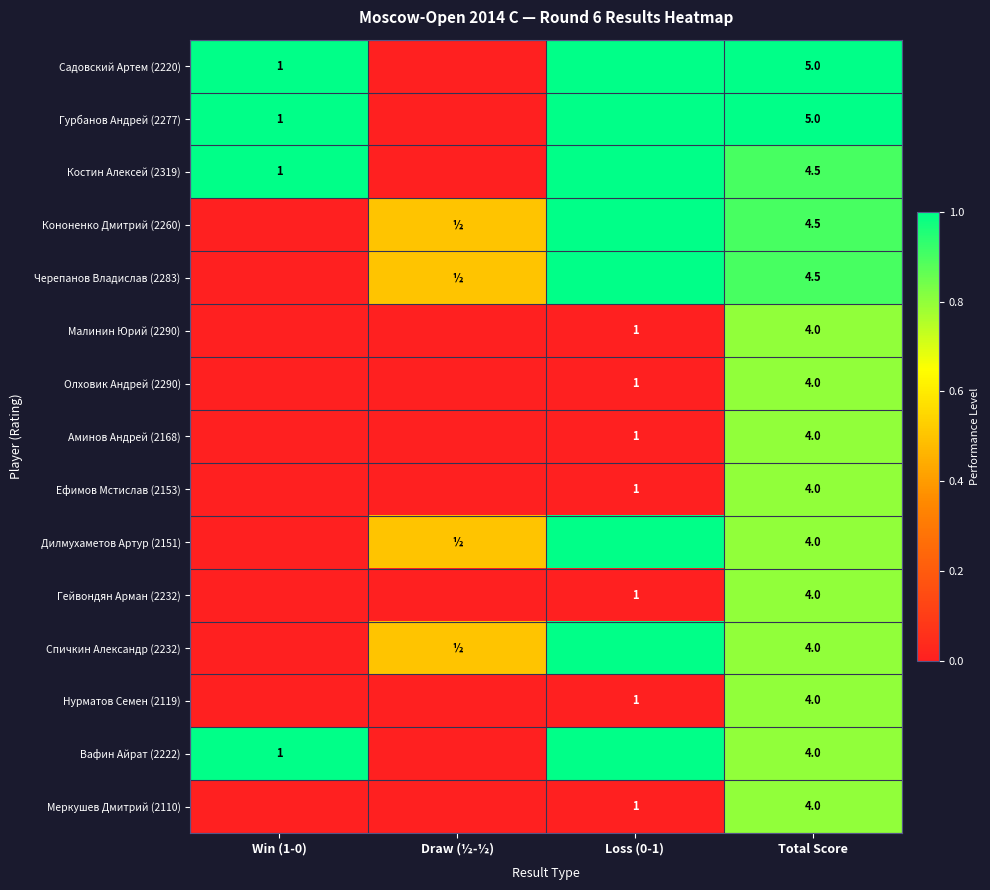

The value of Аминов Андрей (2168) at Loss (0-1) is 1.5. True or false?

False